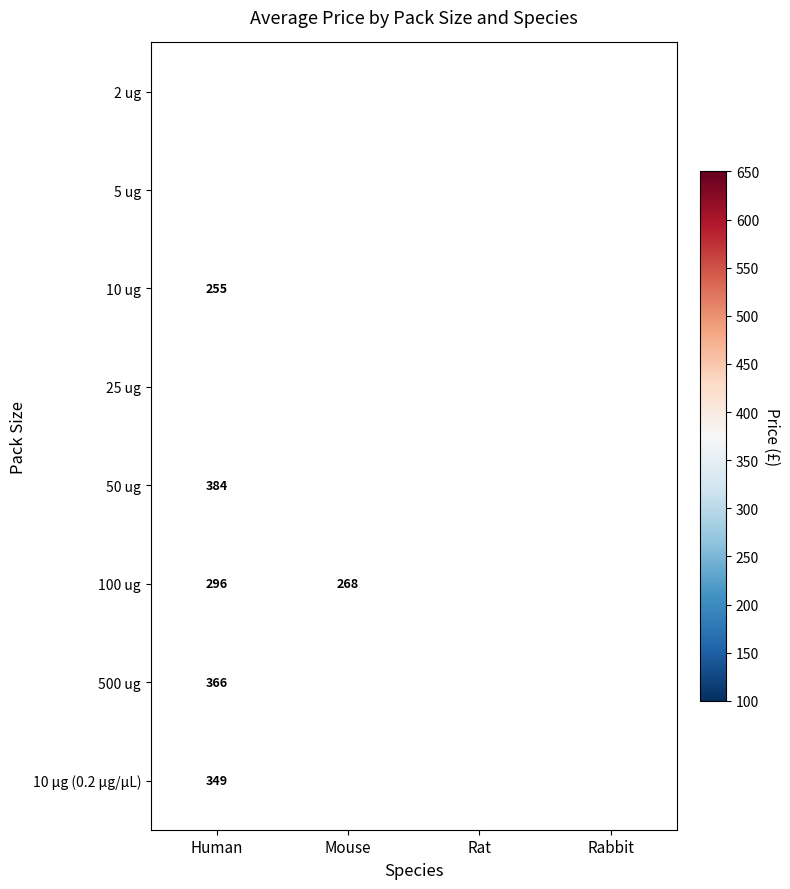

What is the minimum value shown in the chart?

188.0